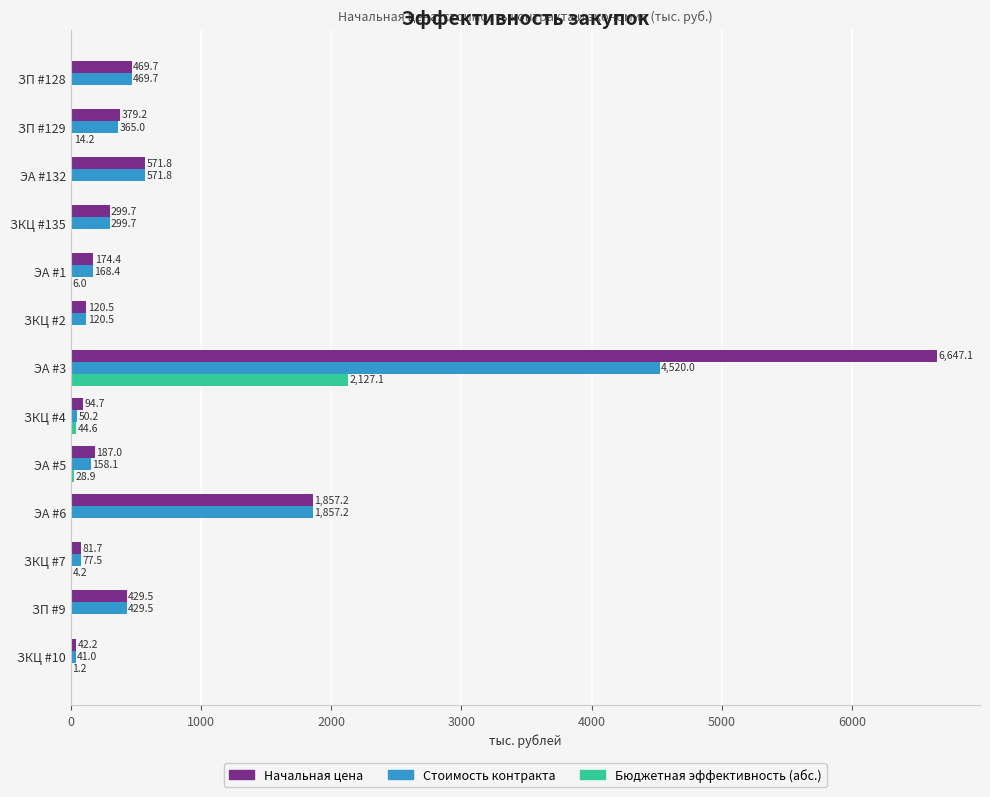

Which series changed the most between ЭА #132 and ЗКЦ #10?

Стоимость контракта